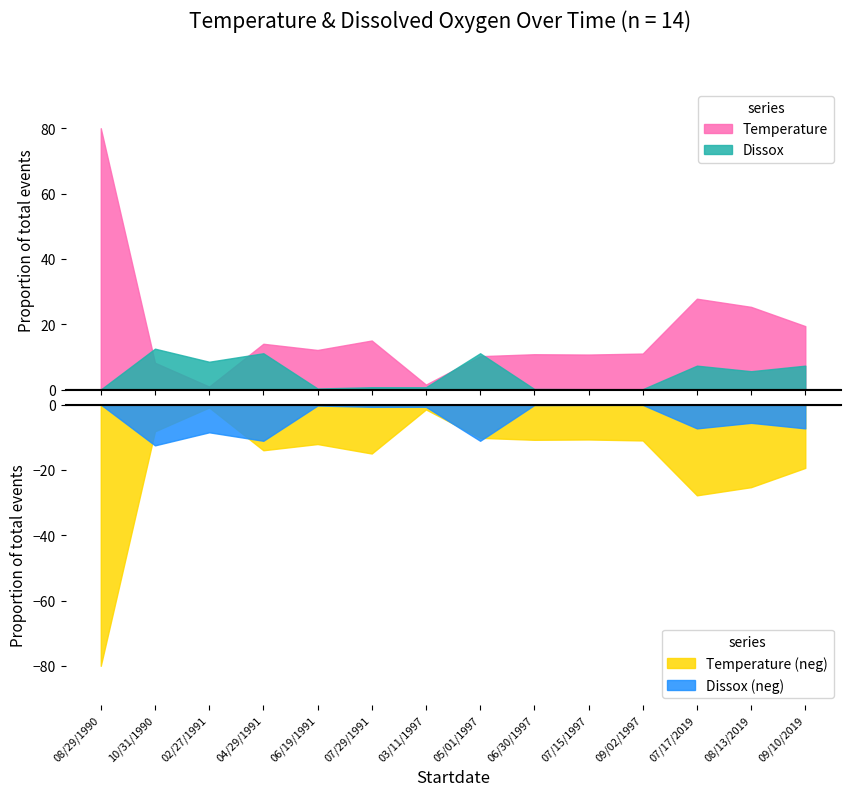

What is the greatest value displayed?

80.0